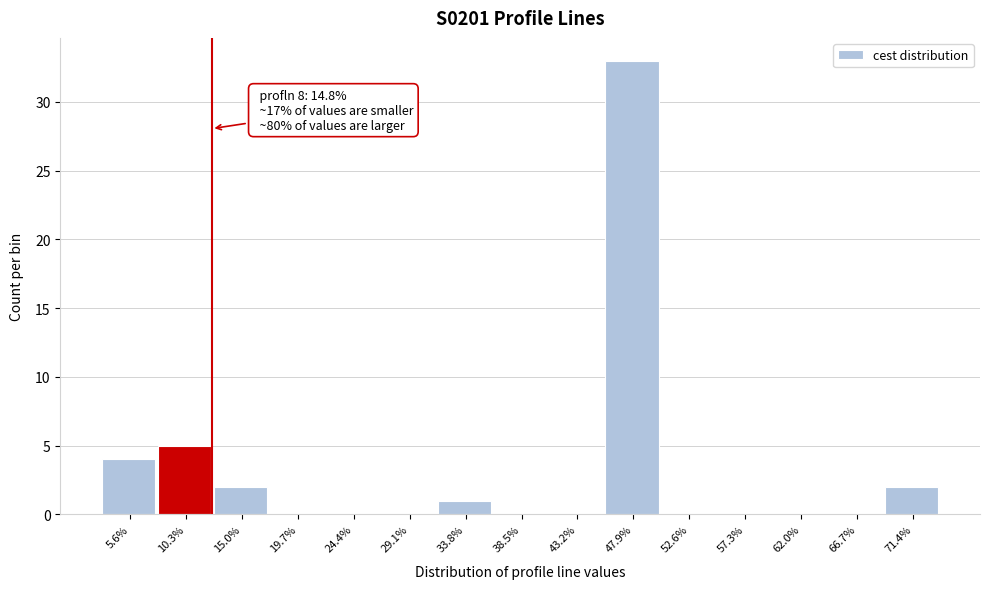

Reading right to left, extract all data points from this chart.

71.4%=2	66.7%=0	62.0%=0	57.3%=0	52.6%=0	47.9%=33	43.2%=0	38.5%=0	33.8%=1	29.1%=0	24.4%=0	19.7%=0	15.0%=2	10.3%=5	5.6%=4